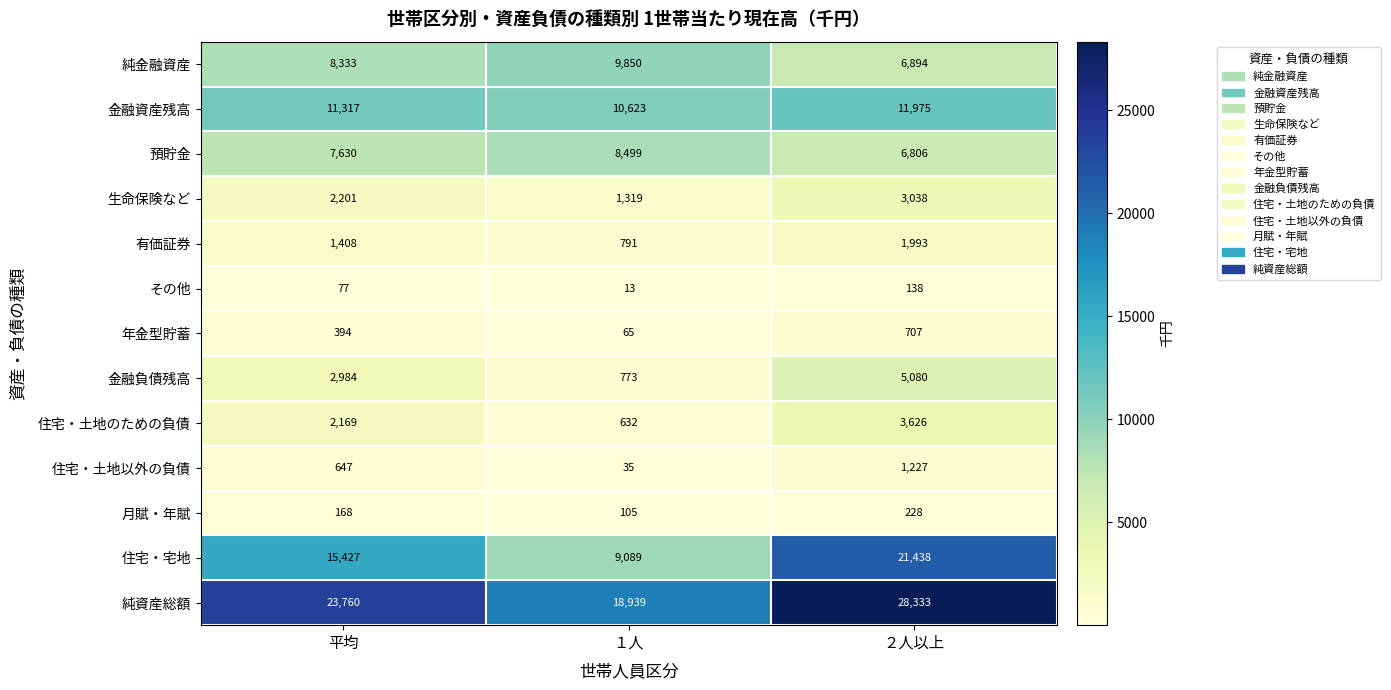

Between 平均 and １人, which series saw the biggest shift?

住宅・宅地